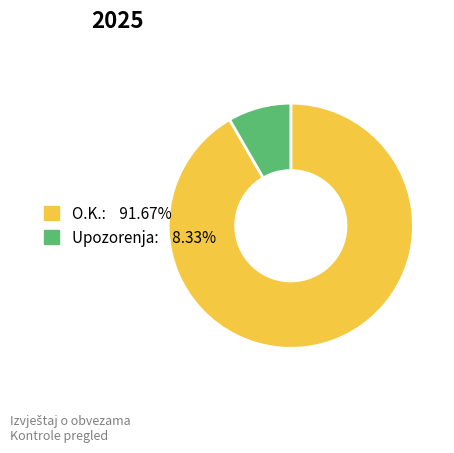

Is there any slice that represents more than half of the pie?

Yes